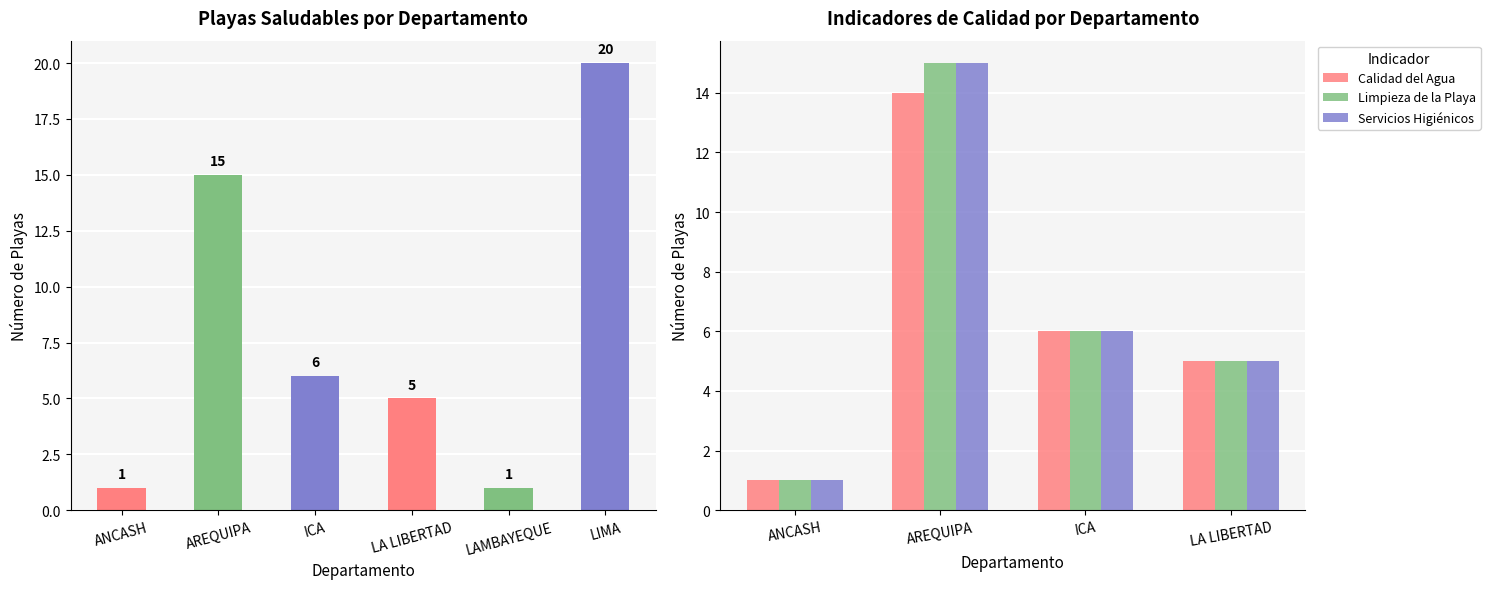

List the labels in order of Servicios Higiénicos value, largest first.

AREQUIPA, ICA, LA LIBERTAD, ANCASH